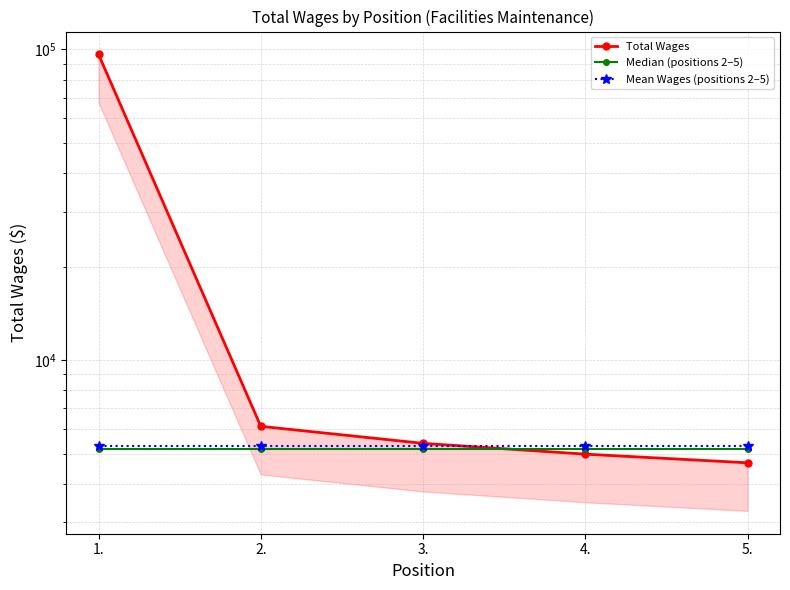

True or false: Mean Wages (positions 2–5) and Median (positions 2–5) cross at least once.

False